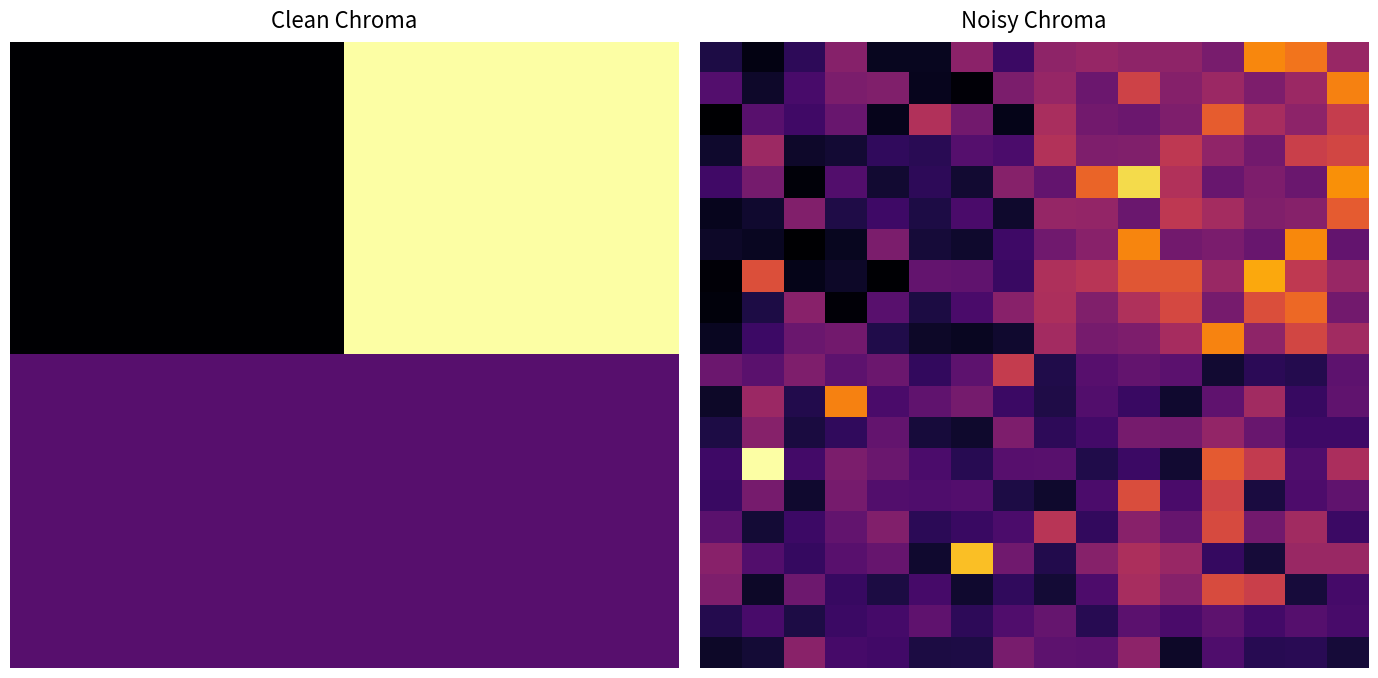

Between 11 and 12, which is larger?

11